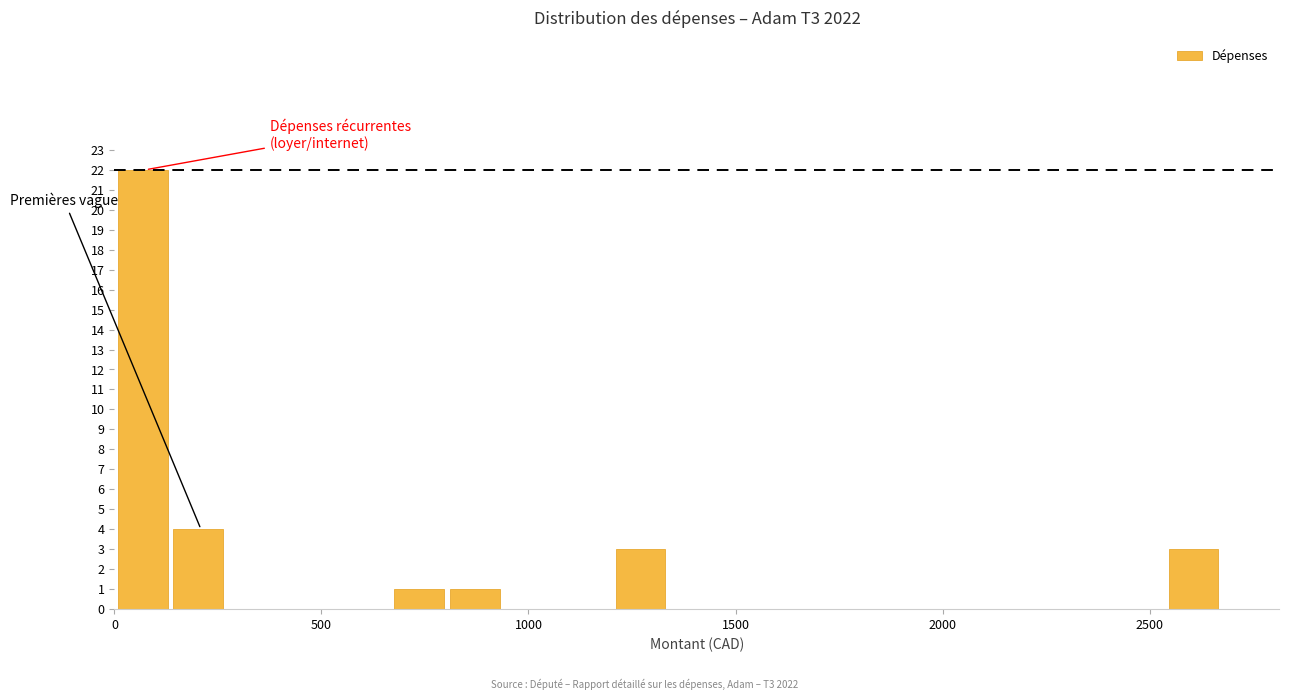

Read against the x-axis, roughly where is the centre of the tallest bar?

50